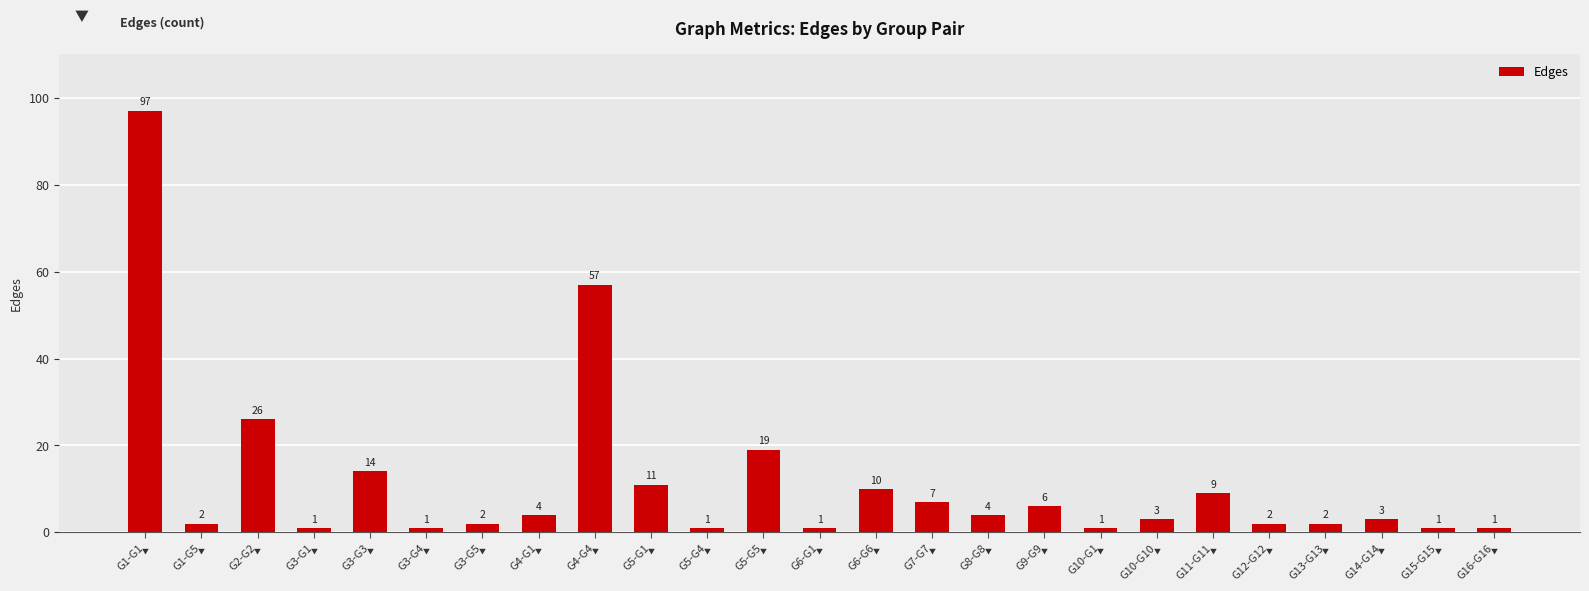

What is the difference between the maximum and second lowest values?

96